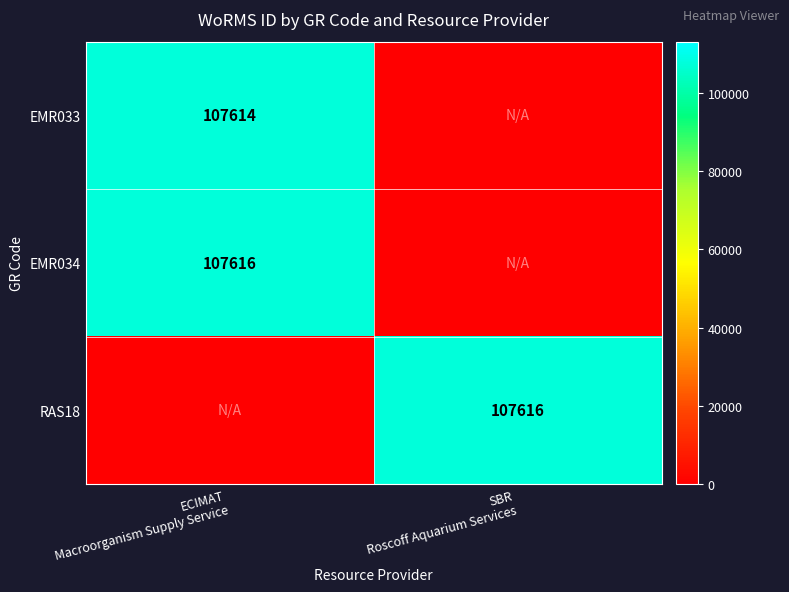

Which series has the largest total across all categories?

EMR034